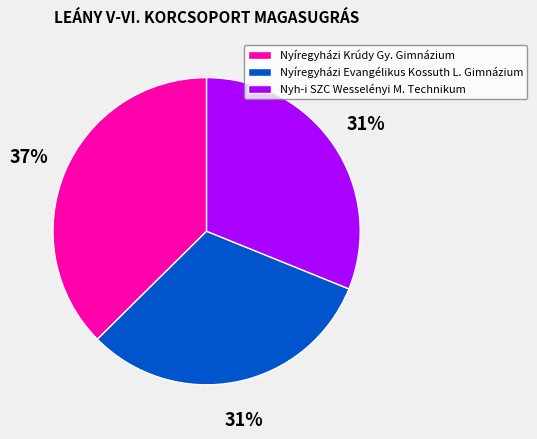

Is there a majority slice in this chart?

No